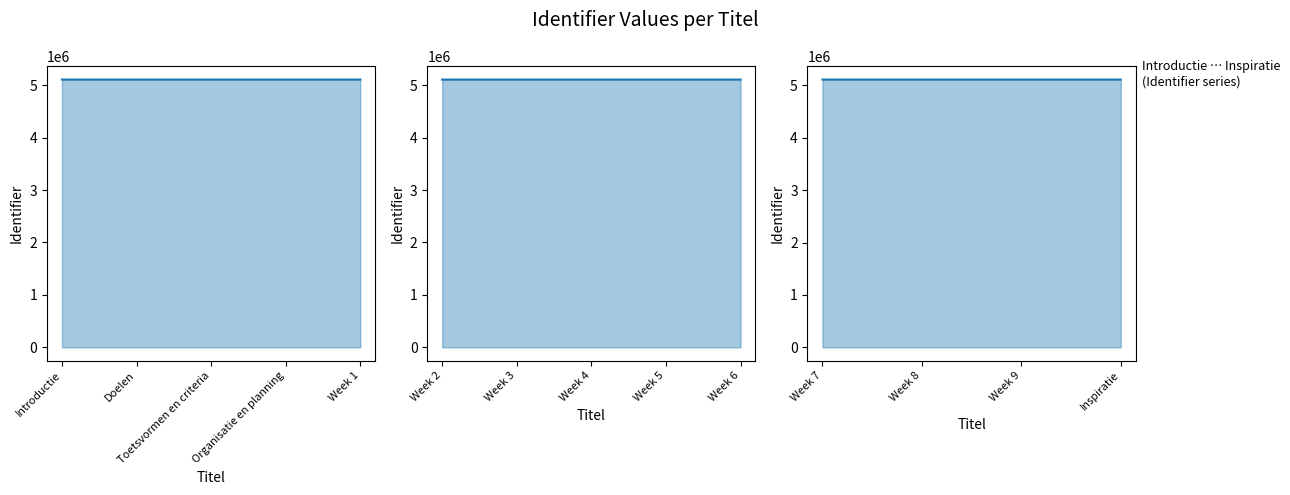

Which label corresponds to the smallest value in the chart?

Introductie